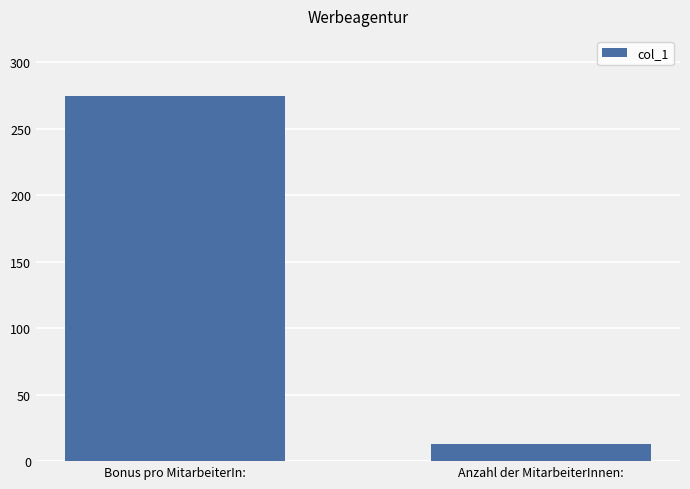

Rank the categories by value from highest to lowest.

Bonus pro MitarbeiterIn:, Anzahl der MitarbeiterInnen: